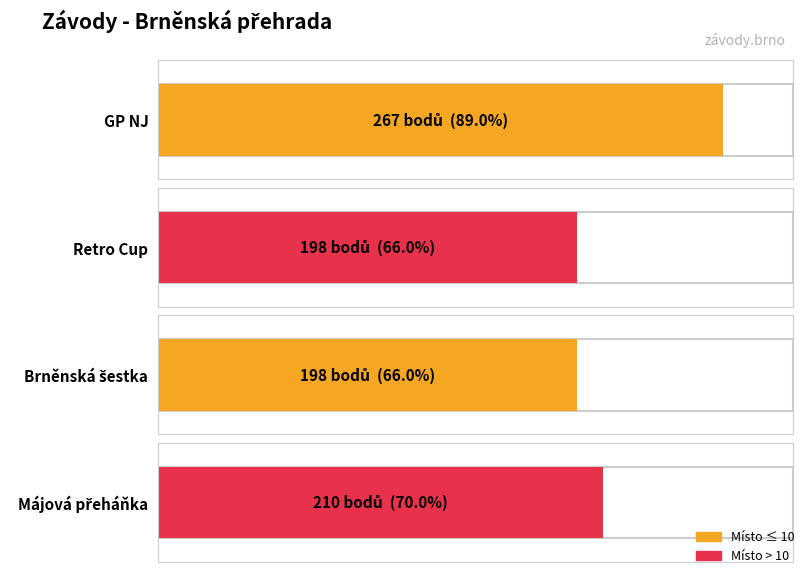

Reading left to right, list all the values displayed in this chart.

GP NJ=267	Retro Cup=198	Brněnská šestka=198	Májová přeháňka=210